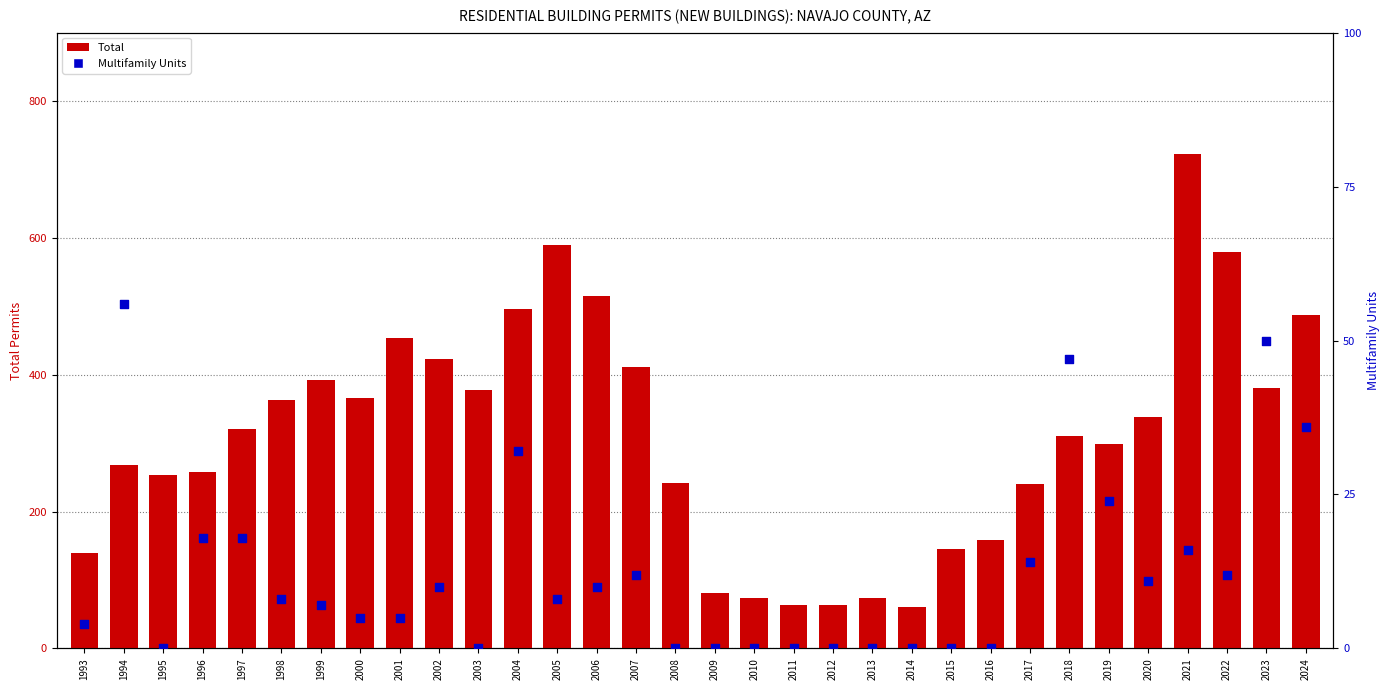

Which series has the largest total across all categories?

Total